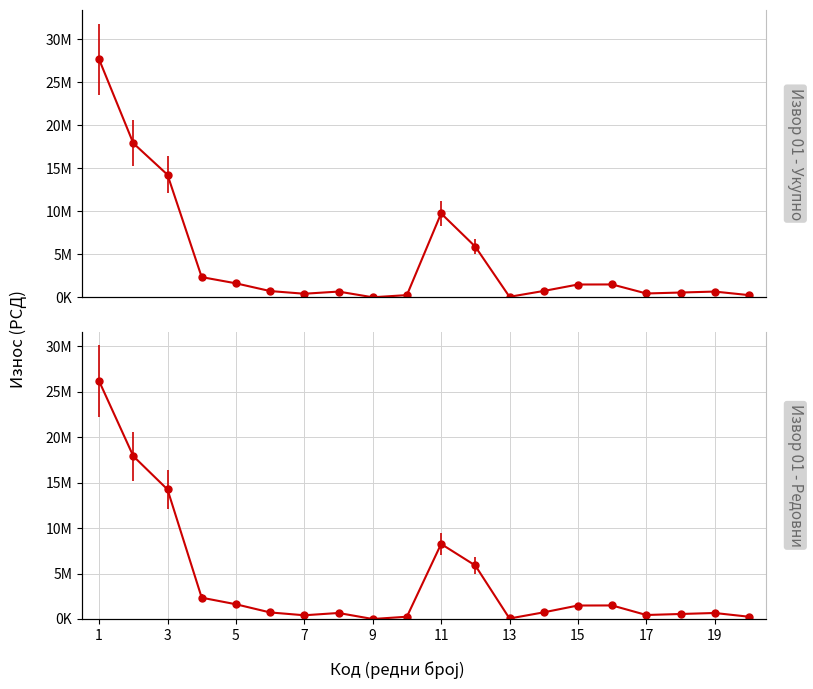

True or false: Извор 01 - Укупно has a value of 3633841 at 412000.

False